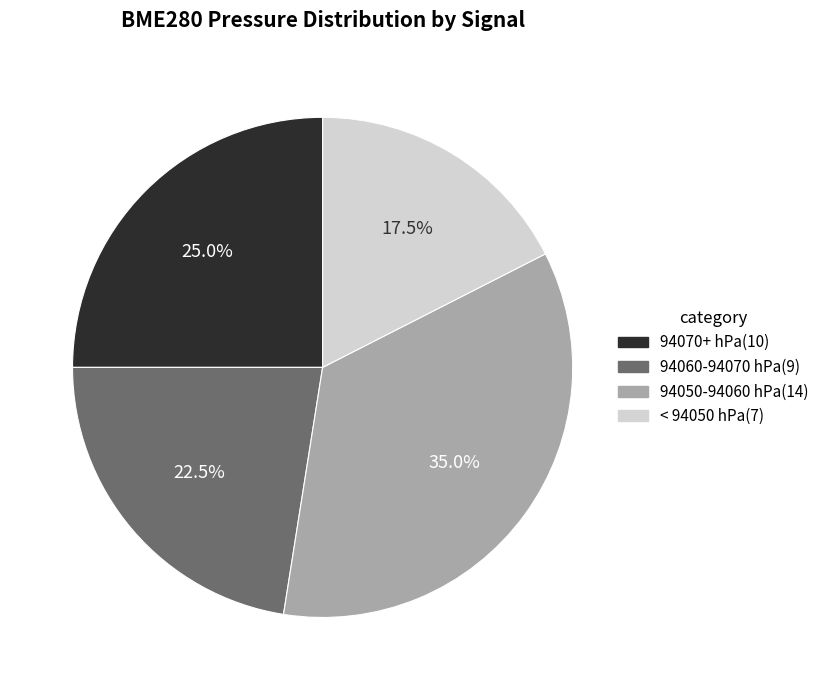

What is the smallest slice in the pie chart?

< 94050 hPa(7)